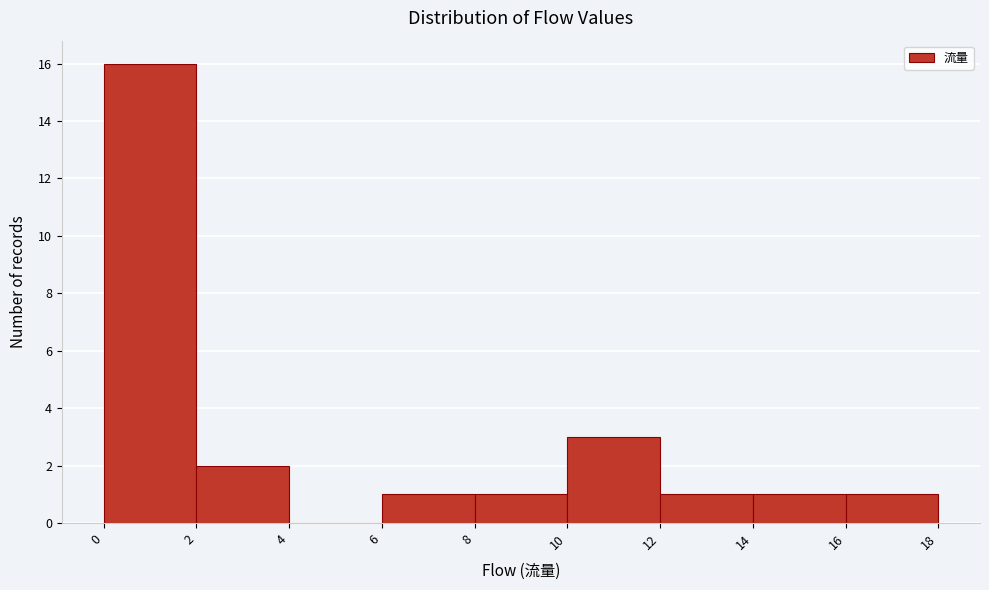

Reading left to right, transcribe this chart: for each bar, give the range it covers on the x-axis and its height. The values are not printed on the chart, so give them approximately, as read against the axis.

0 to 2: 16
2 to 4: 2
4 to 6: 0
6 to 8: 1
8 to 10: 1
10 to 12: 3
12 to 14: 1
14 to 16: 1
16 to 18: 1